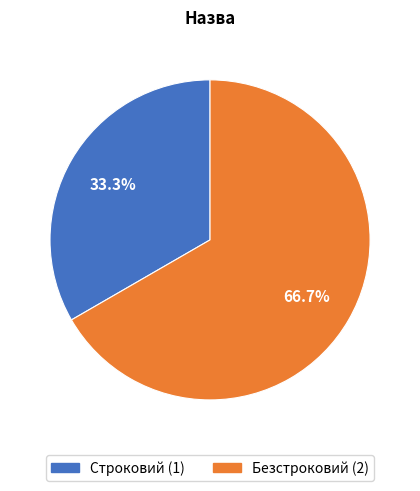

To the nearest percent, what portion does Строковий represent?

33%